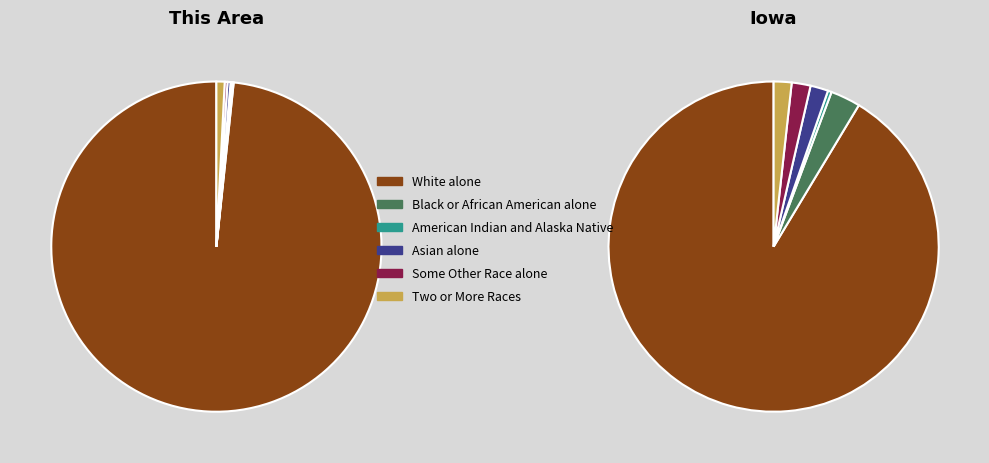

Between 0 and 1, which series saw the biggest shift?

White alone